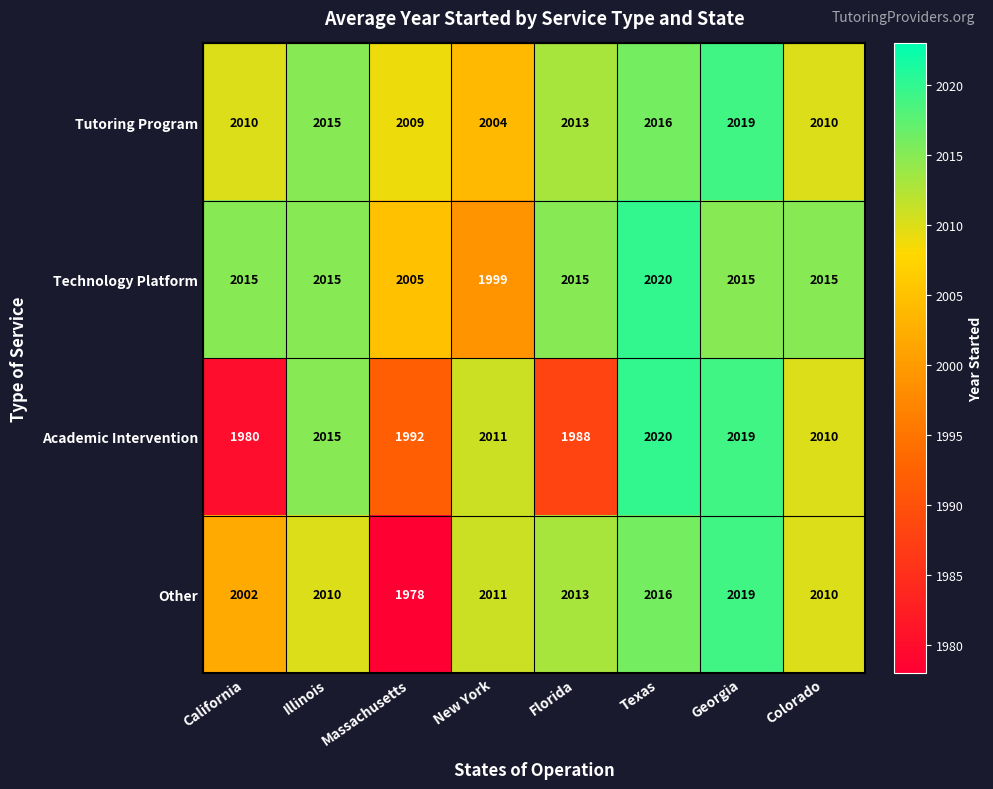

What is the total value across all series at Illinois?

8055